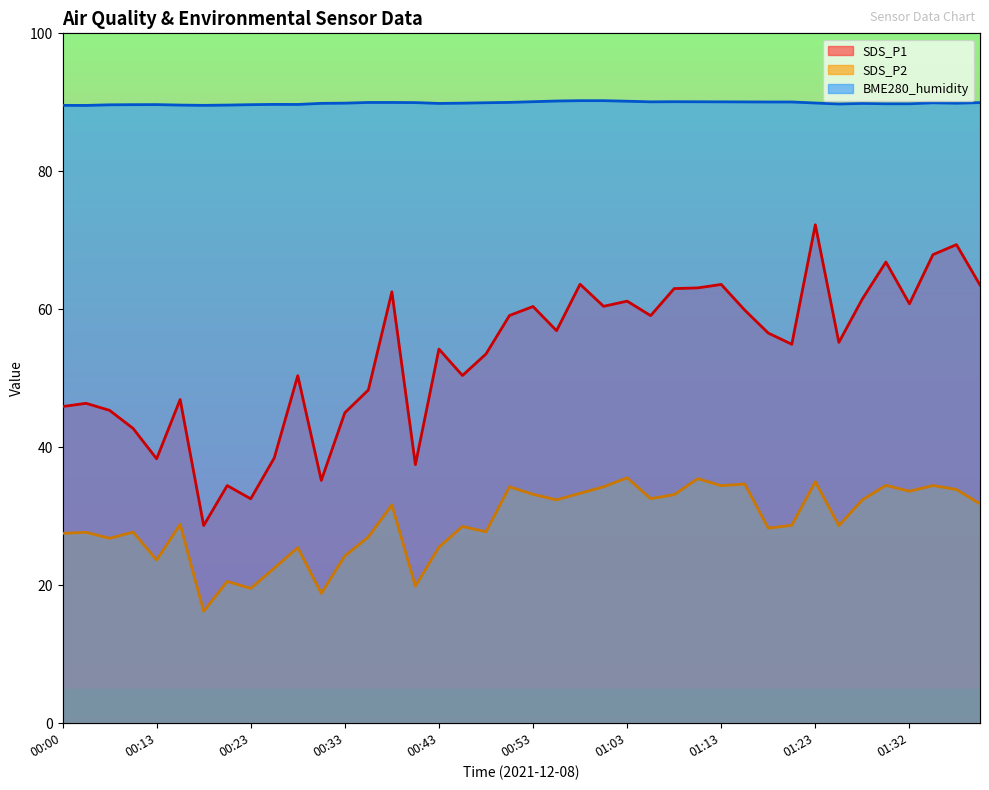

True or false: SDS_P2 has more than 1 points higher than both neighbors.

True